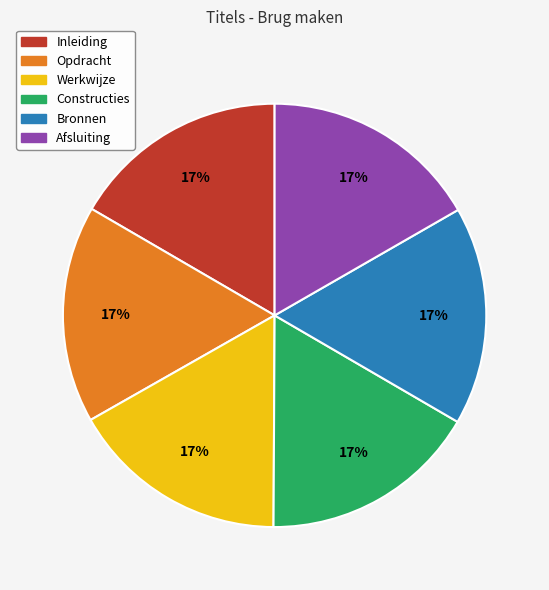

True or false: Opdracht accounts for 17% of the total.

True